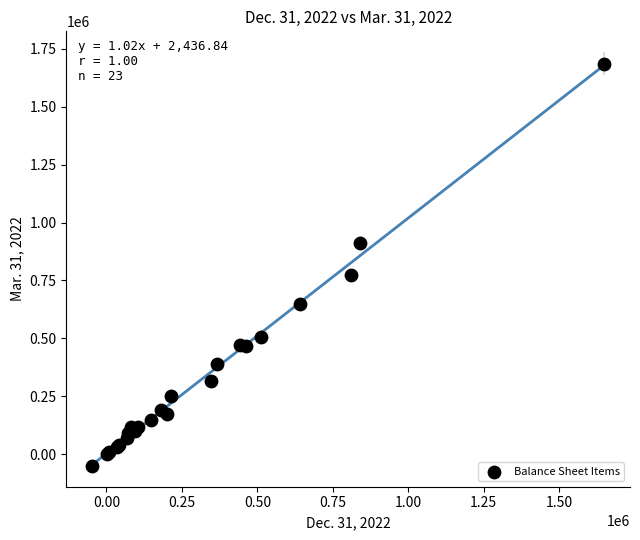

What Y value in the scatter plot is closest to 817904?

772803